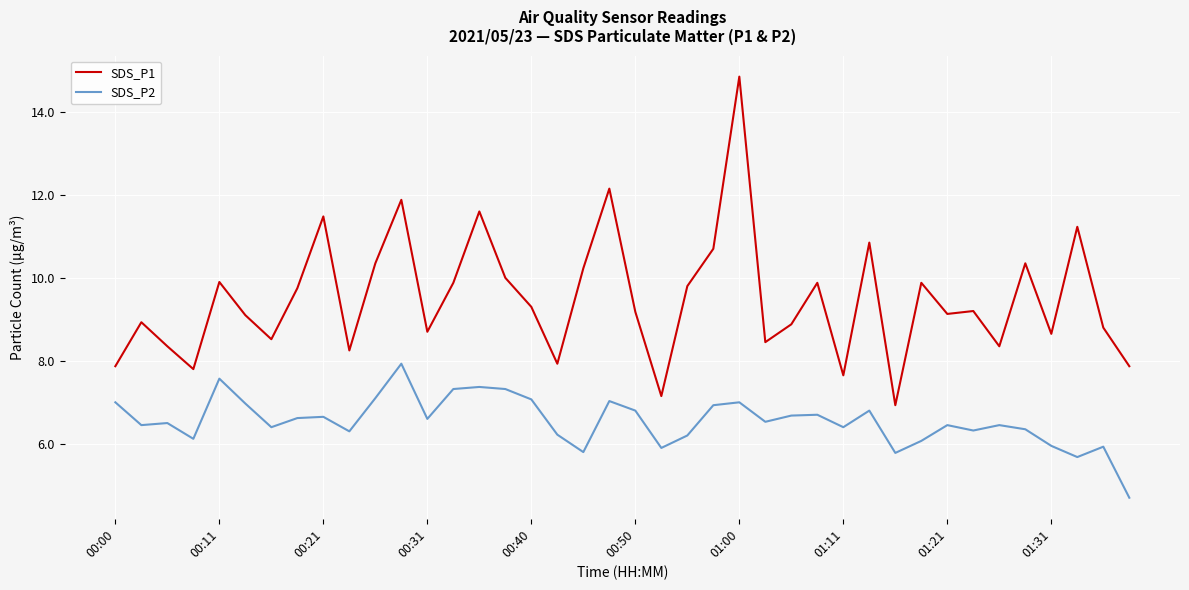

True or false: SDS_P1 and SDS_P2 intersect in this chart.

False